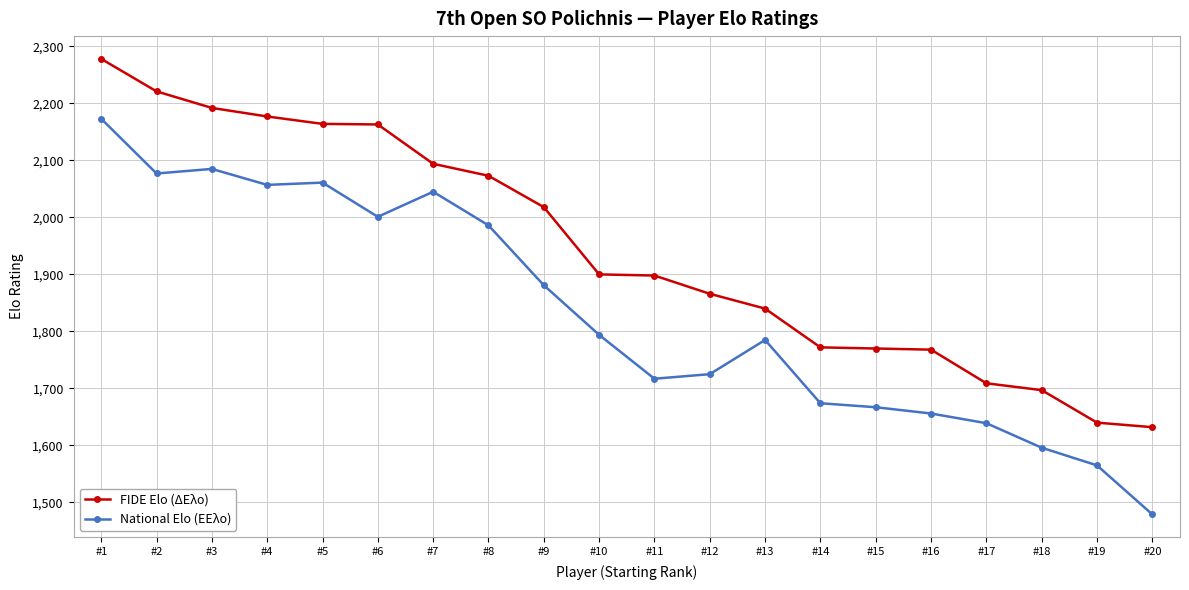

True or false: National Elo (ΕΕλο) has more than 2 interior local peaks.

True